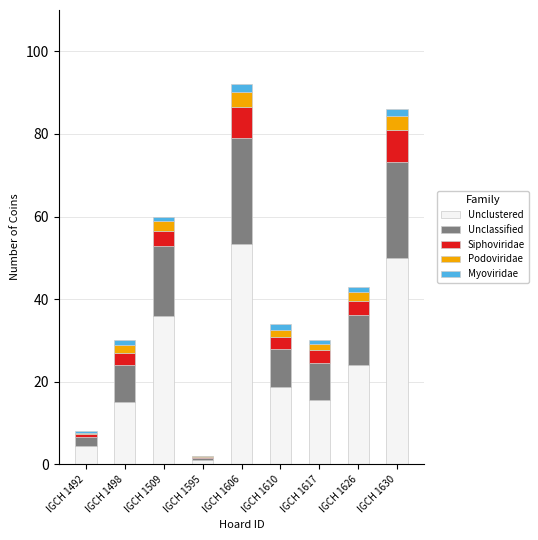

True or false: Unclustered has a value of 4.4 at IGCH 1492.

True